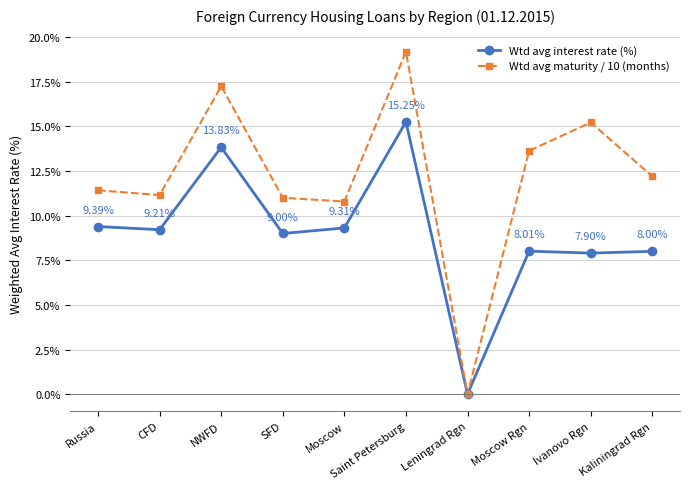

How many interior local valleys does the Wtd avg maturity / 10 (months) series have?

3